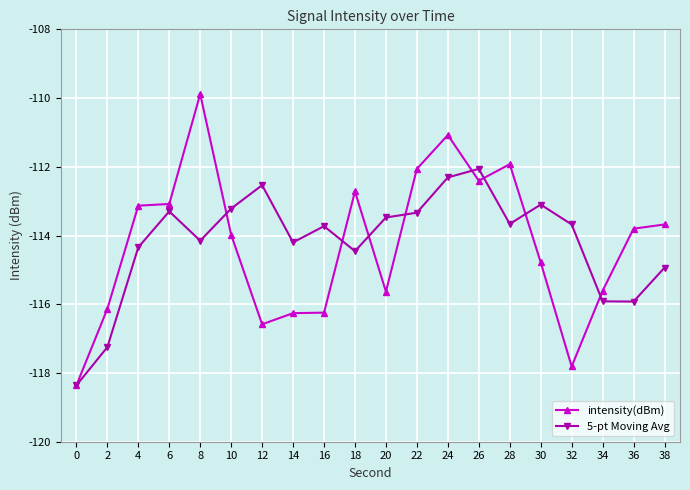

How many distinct data groups are displayed?

2